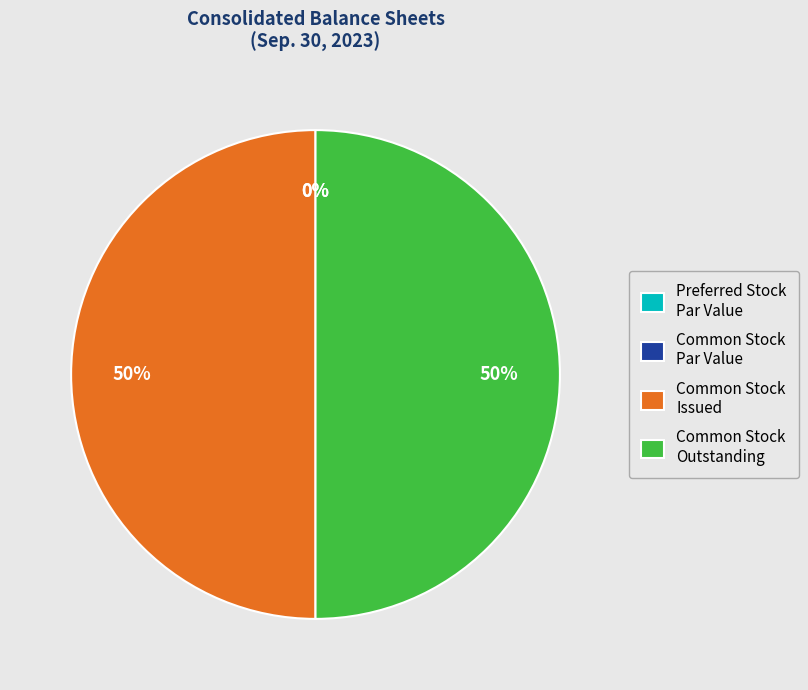

To the nearest percent, what is the average slice percentage?

25%